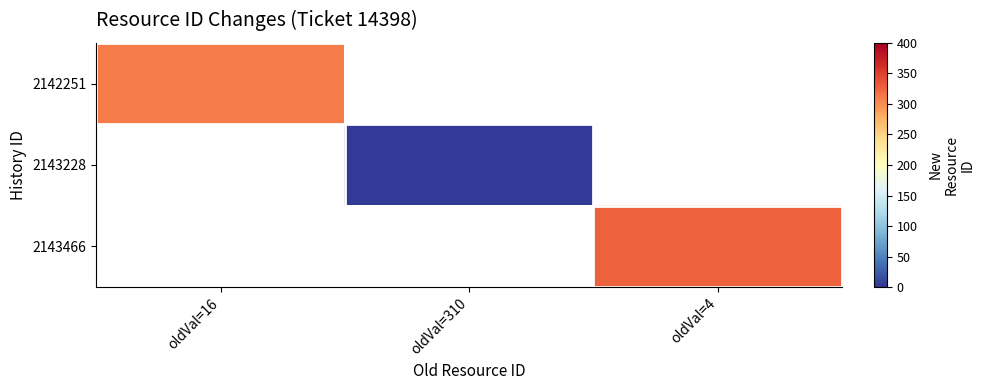

Between oldVal=310 and oldVal=16, which is larger?

oldVal=16